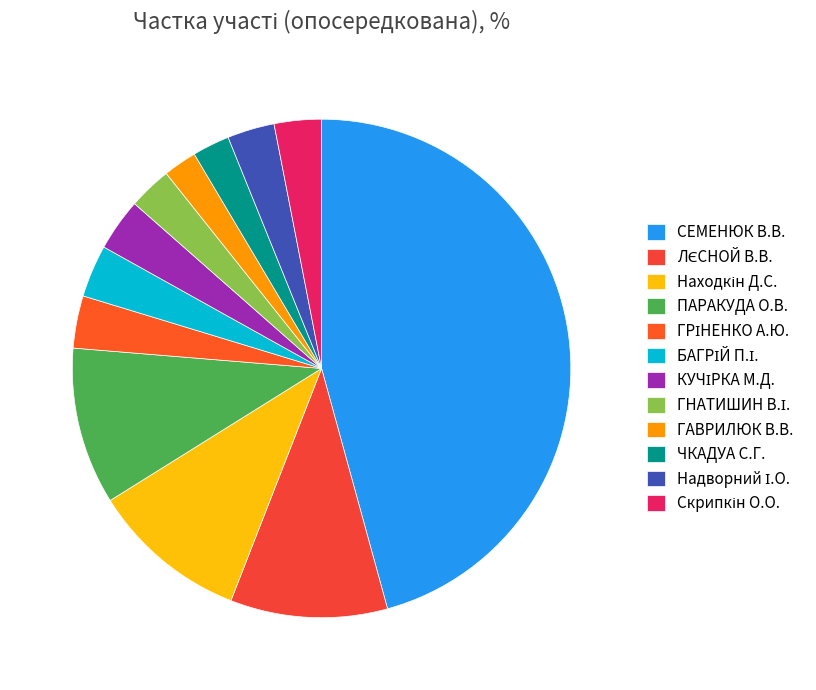

To the nearest percent, what is the average slice percentage?

8%